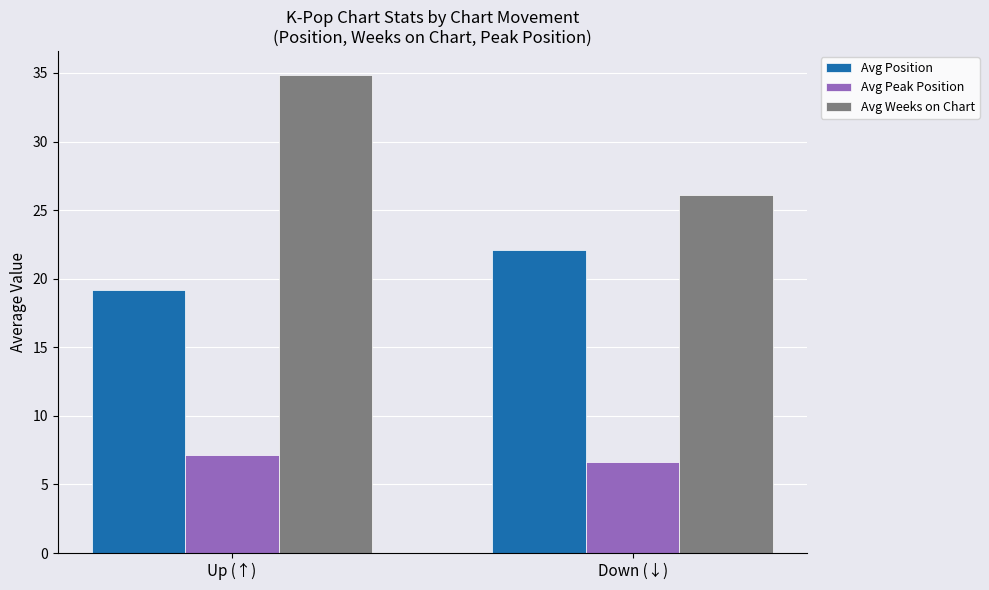

How many bars are there in each group?

3